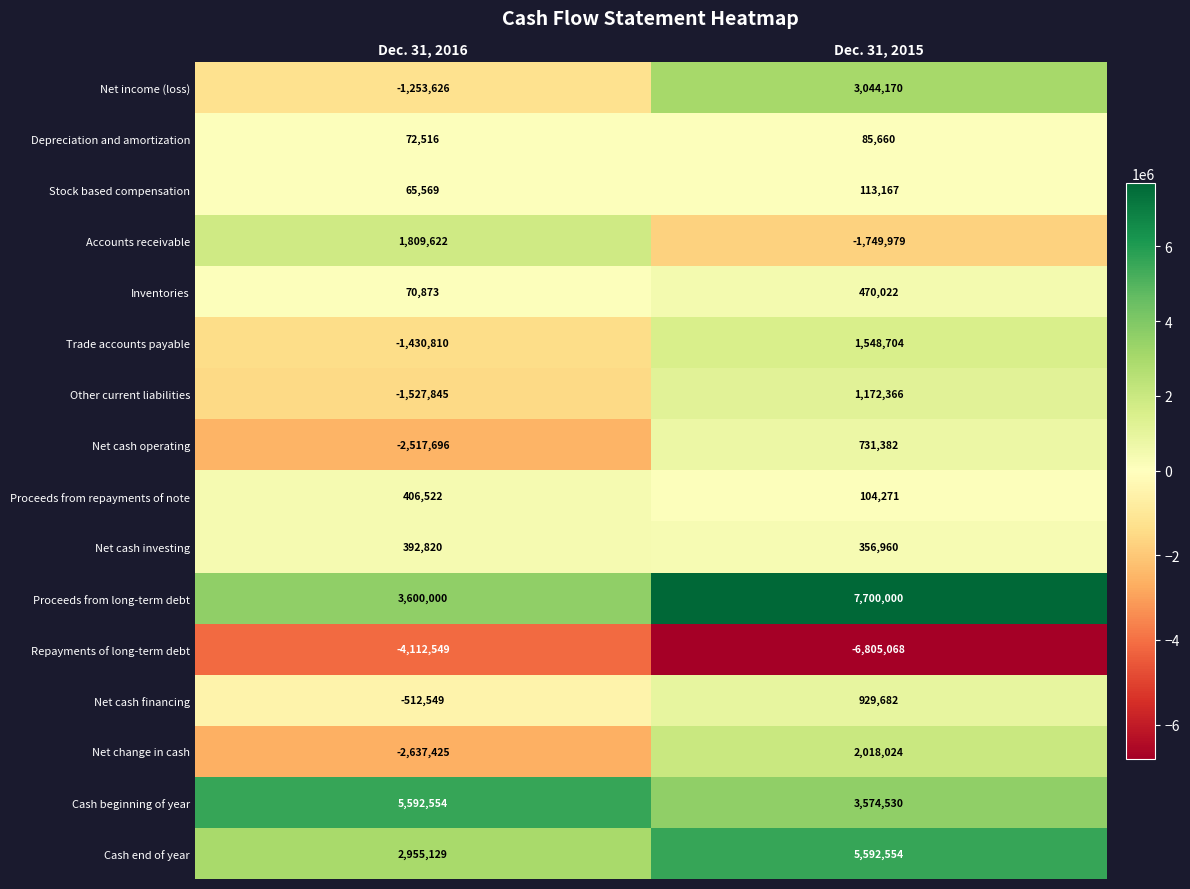

What is the difference between the maximum and minimum values in the Net cash investing series?

35860